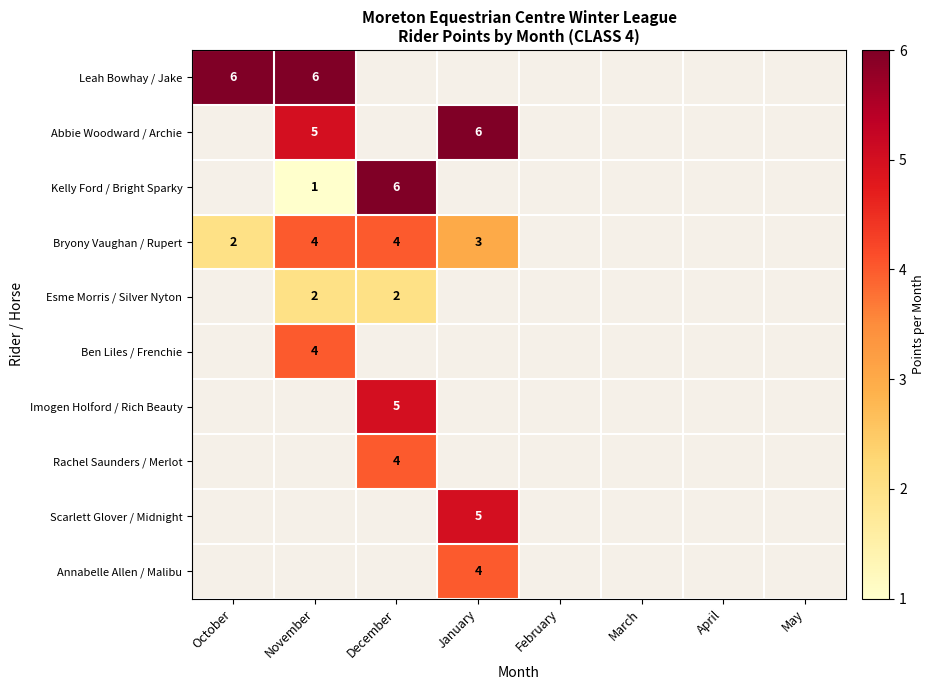

List the labels in order of Imogen Holford / Rich Beauty value, smallest first.

October, November, December, January, February, March, April, May